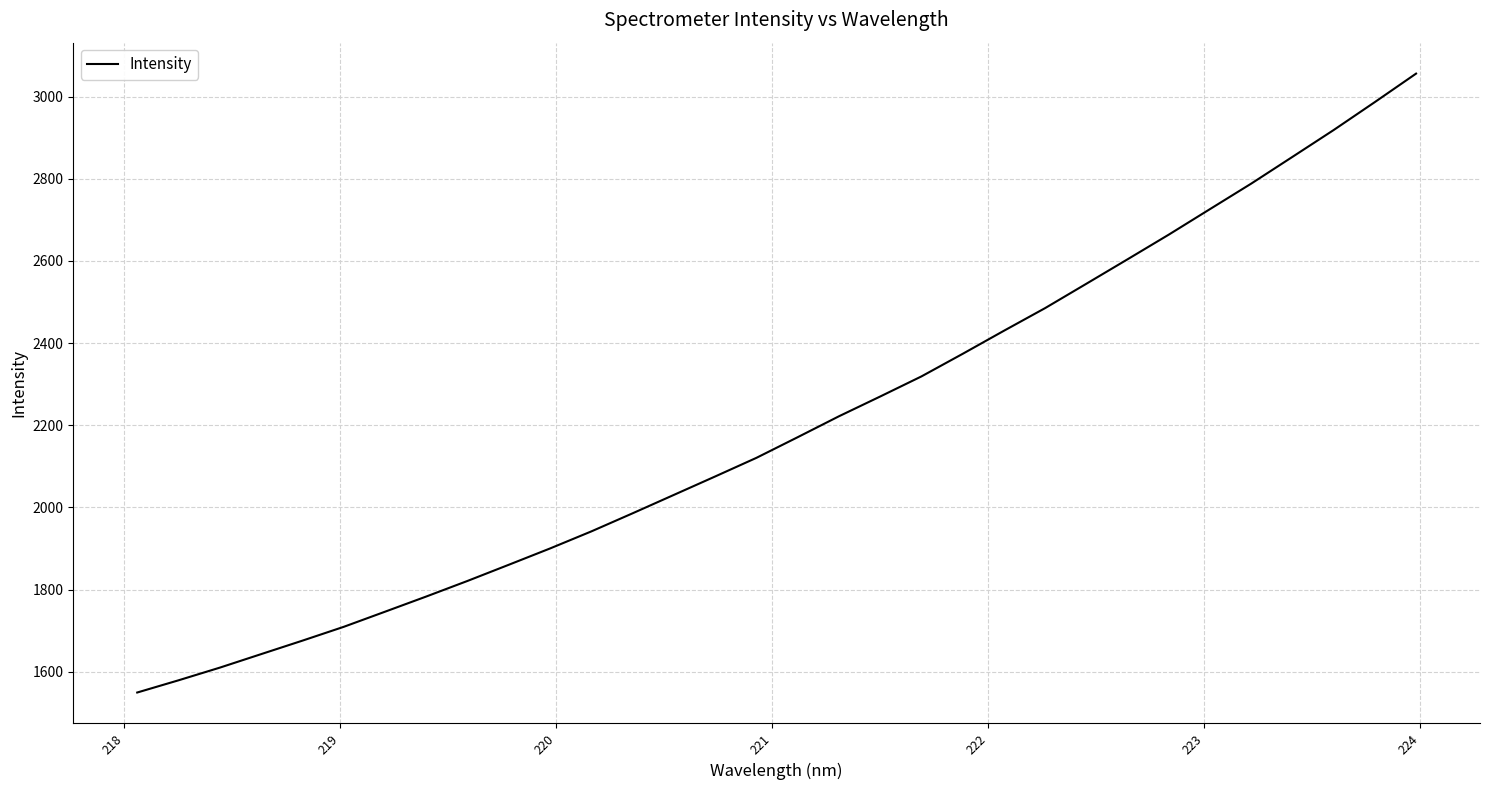

Does the chart have visible grid lines?

Yes